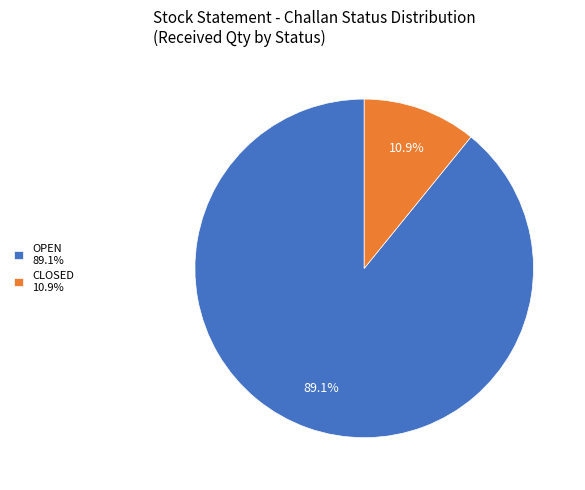

Rank the categories by value from highest to lowest.

OPEN 89.1%, CLOSED 10.9%